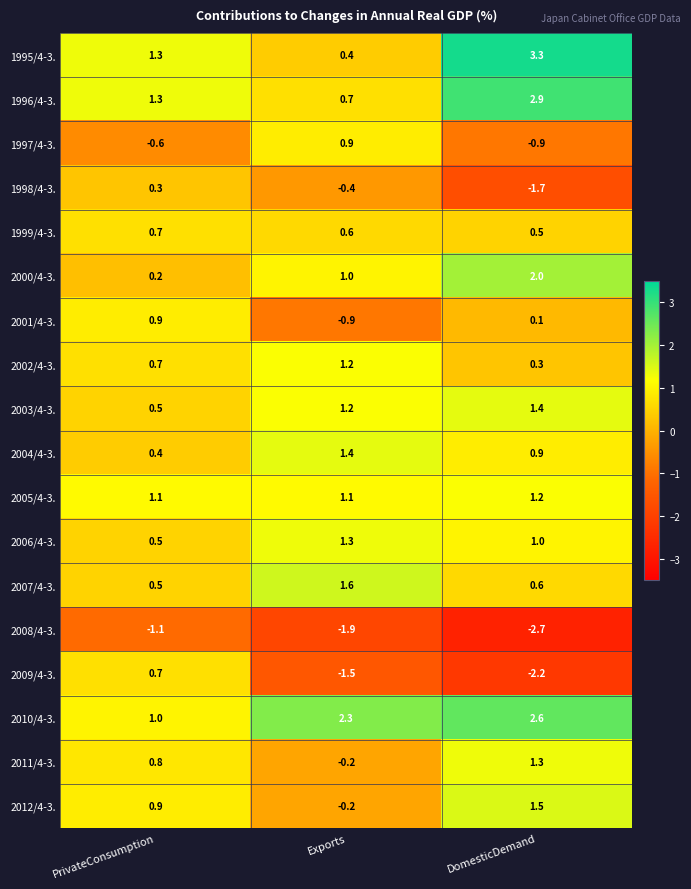

Which series changed the most between PrivateConsumption and Exports?

2009/4-3.